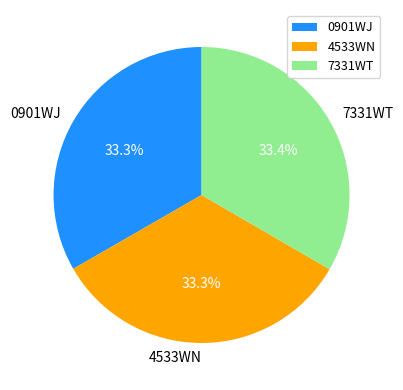

Count the number of slices in the pie.

3